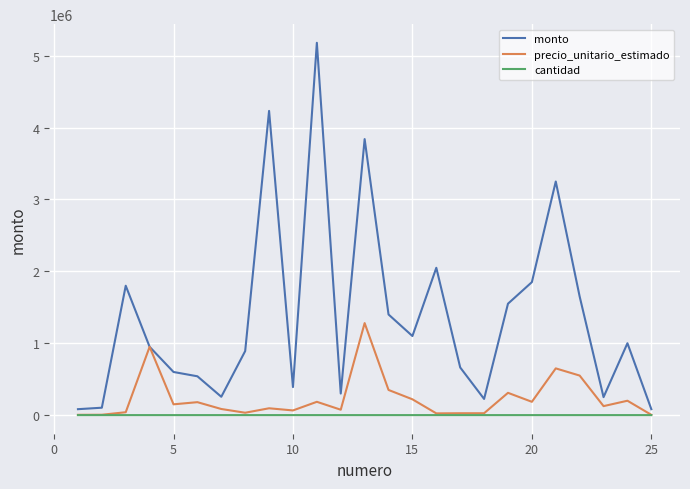

Rank the series by their maximum value, from lowest to highest.

cantidad, precio_unitario_estimado, monto